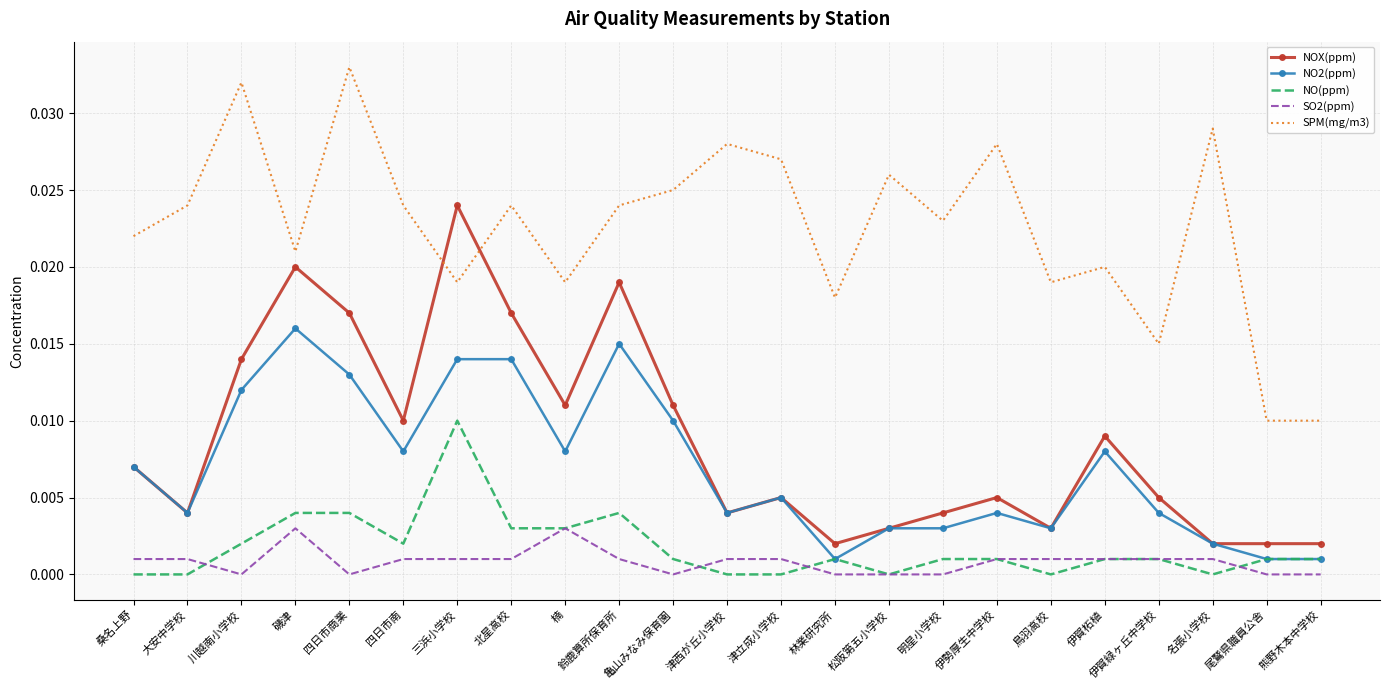

True or false: SPM(mg/m3) has a value of 0.0 at 四日市南.

True